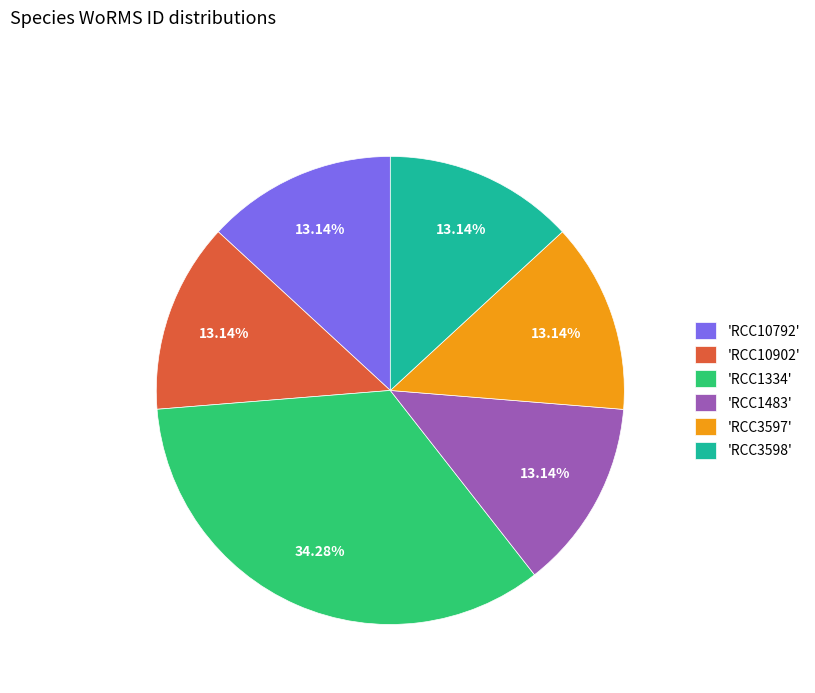

How many segments does this pie chart have?

6